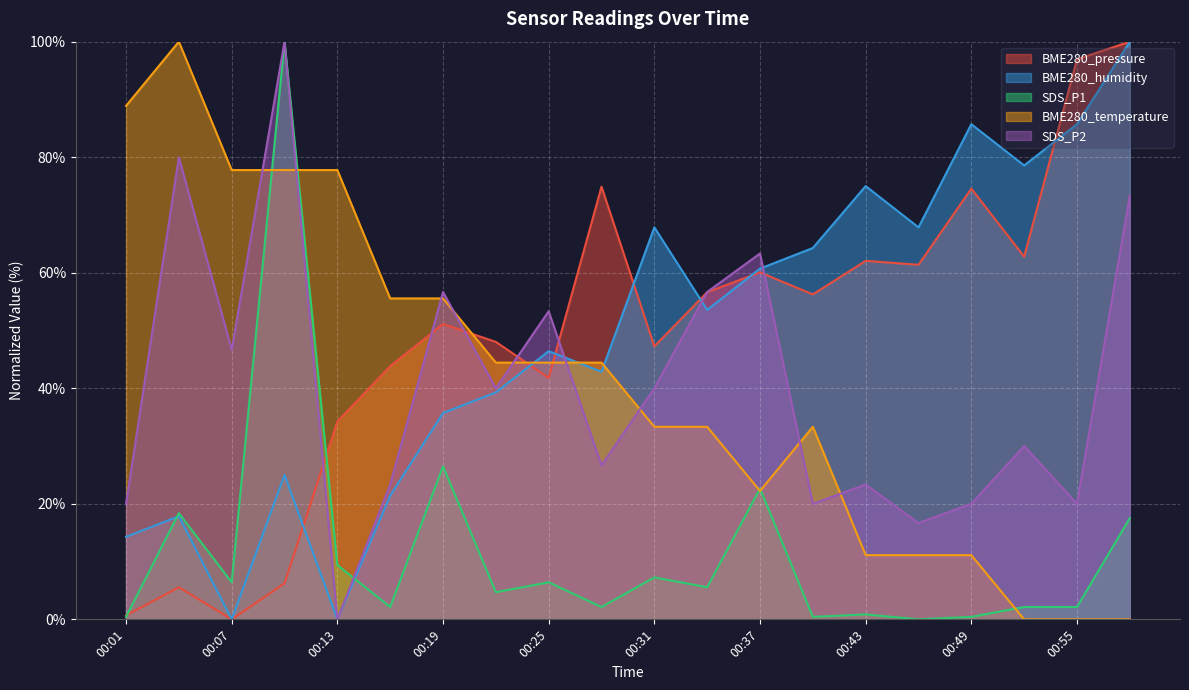

True or false: BME280_humidity has more than 0 interior local peaks.

True